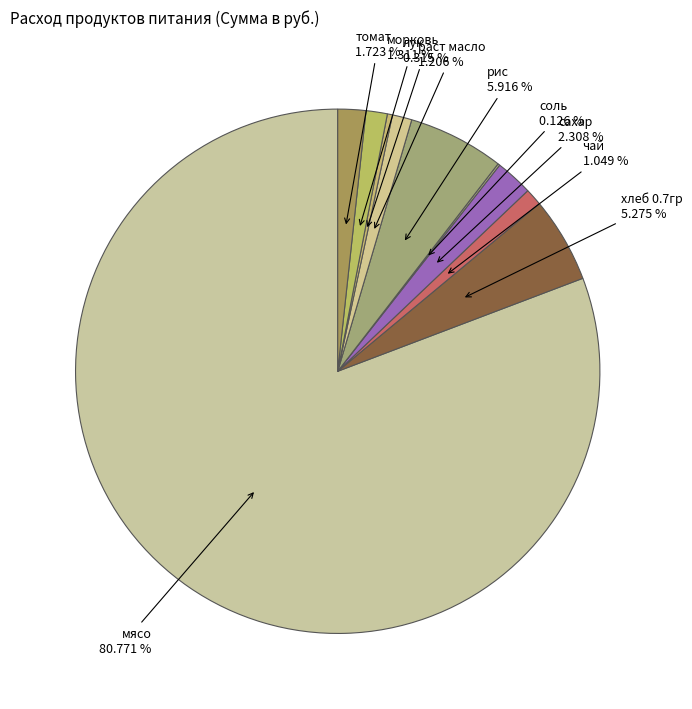

Does any single category account for the majority?

Yes